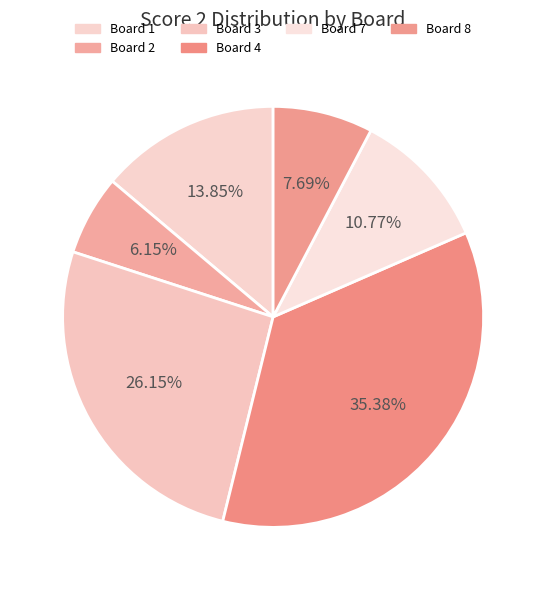

Rank the categories by value from highest to lowest.

Board 4, Board 3, Board 1, Board 7, Board 8, Board 2